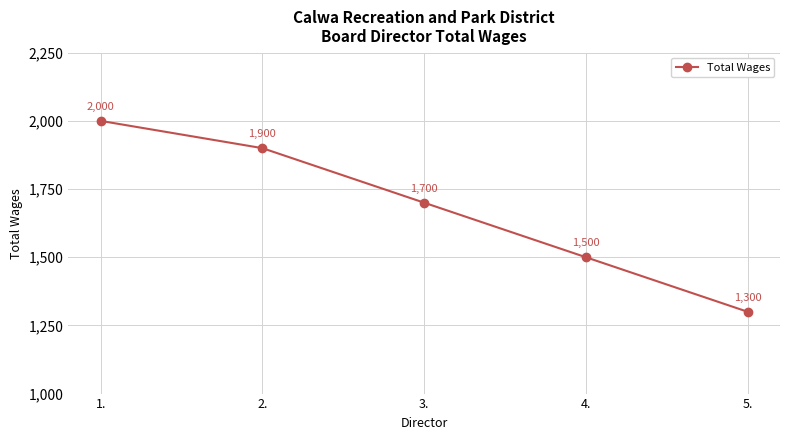

What is the difference between the maximum and minimum values?

700